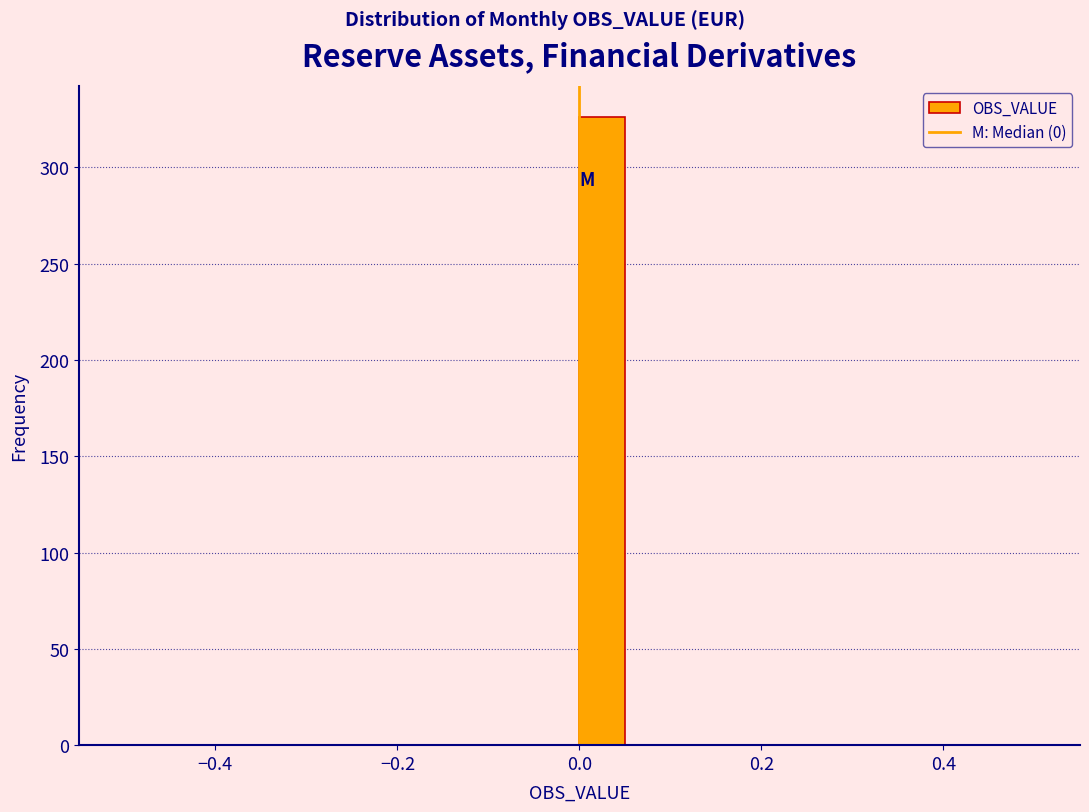

Around what value on the x-axis is the tallest bar? Give the approximate position of its centre, as read against the axis.

0.02